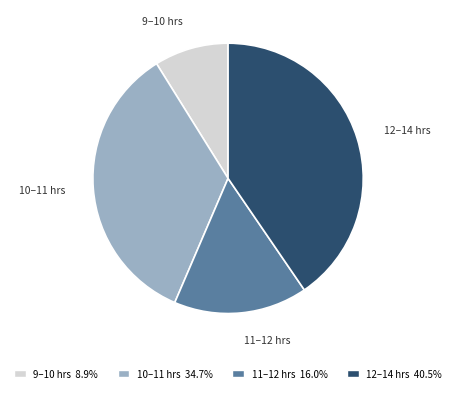

Which has a higher value, 9–10 hrs or 11–12 hrs?

11–12 hrs